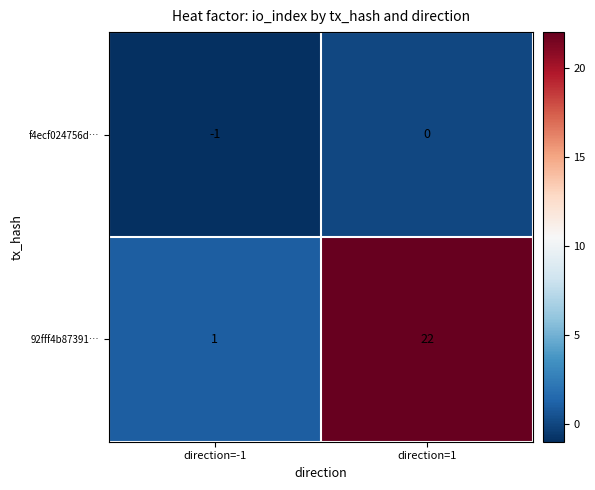

What is the sum of the 92fff4b87391… values at direction=-1 and direction=1?

23